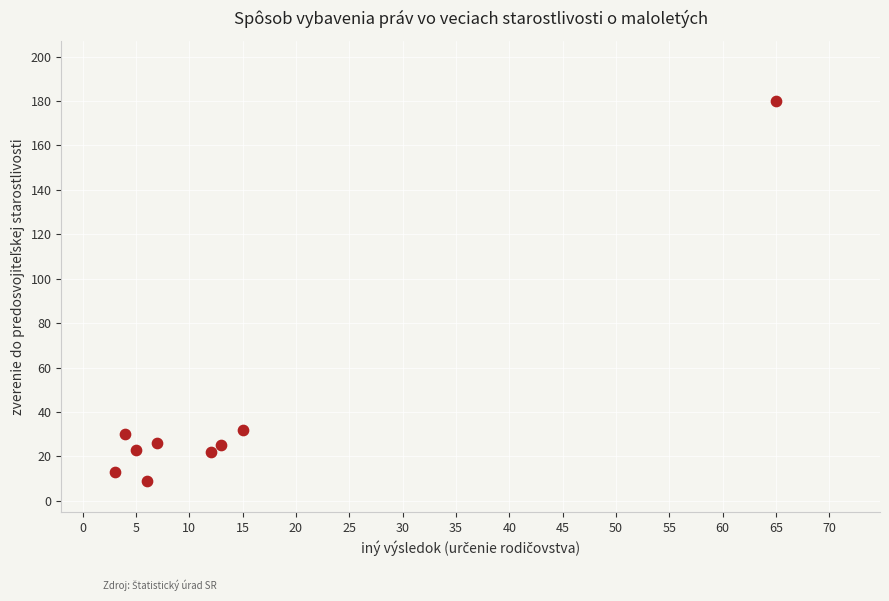

What is the average Y value?

40